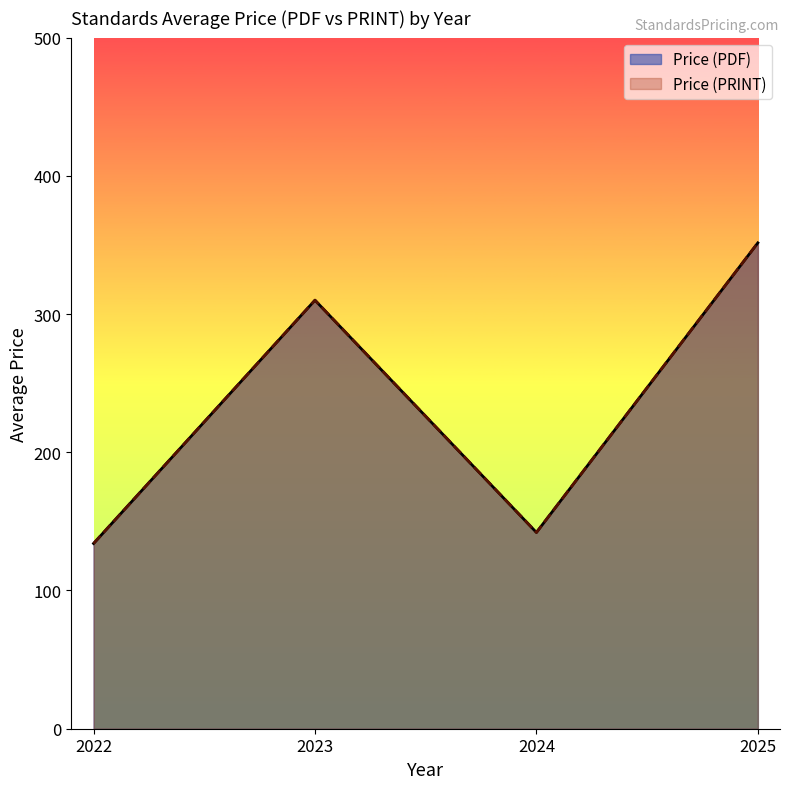

Count the number of data series in this chart.

2